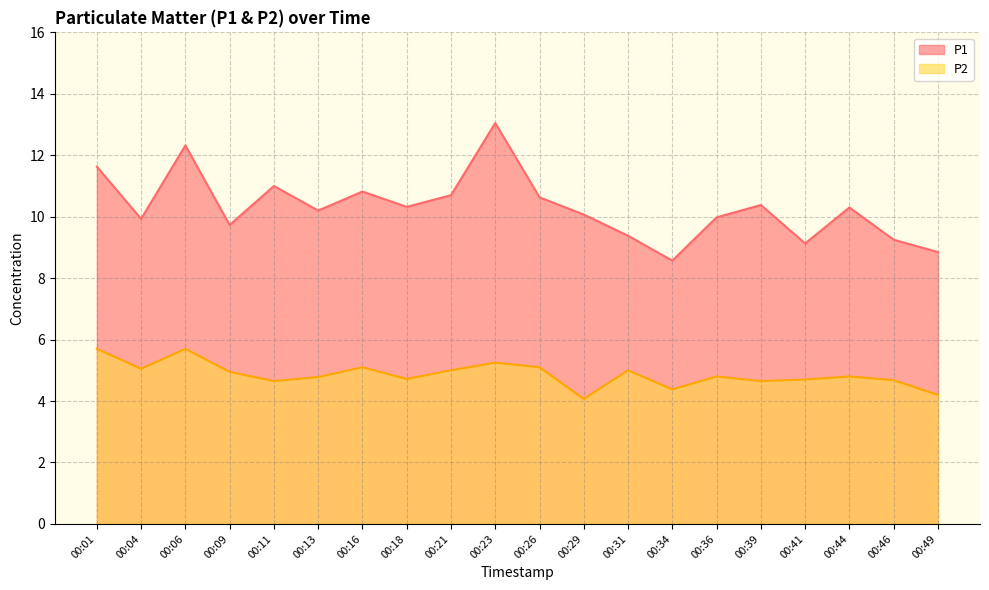

What is the difference between the highest and lowest values at 00:09?

4.8